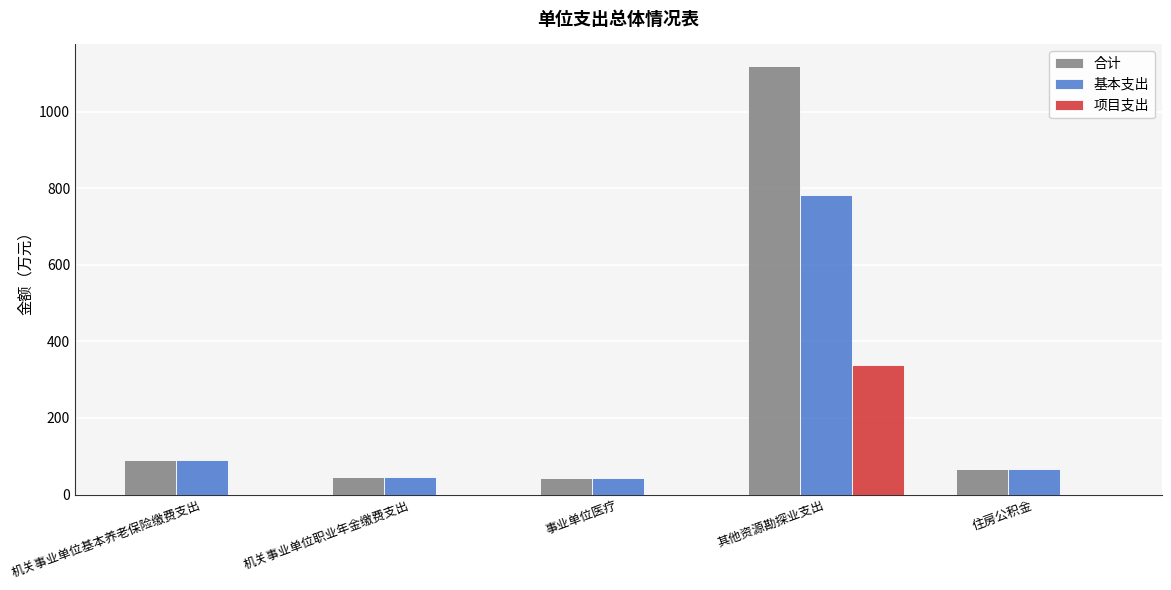

At which category is the sum across all series the highest?

其他资源勘探业支出